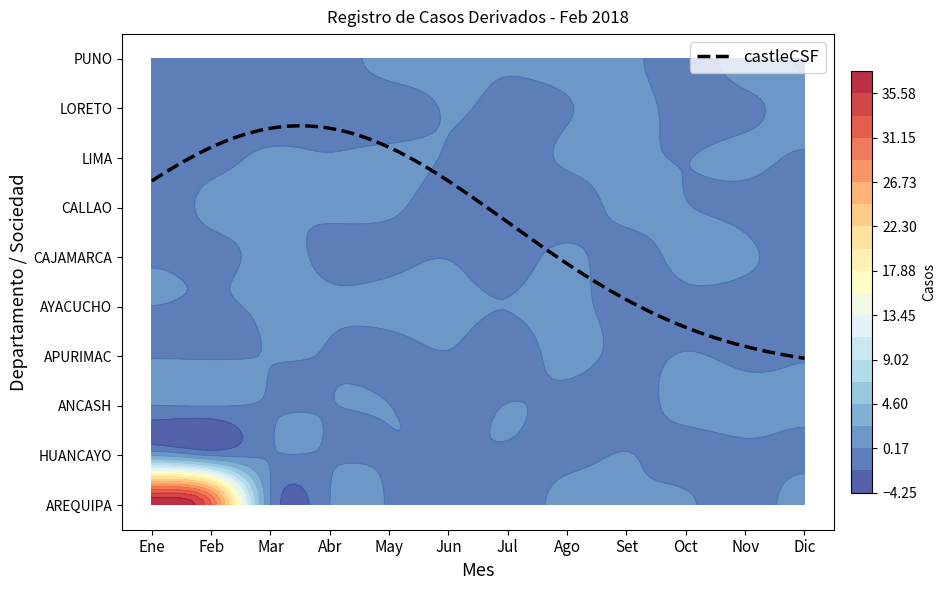

How many categories are shown in the chart?

12